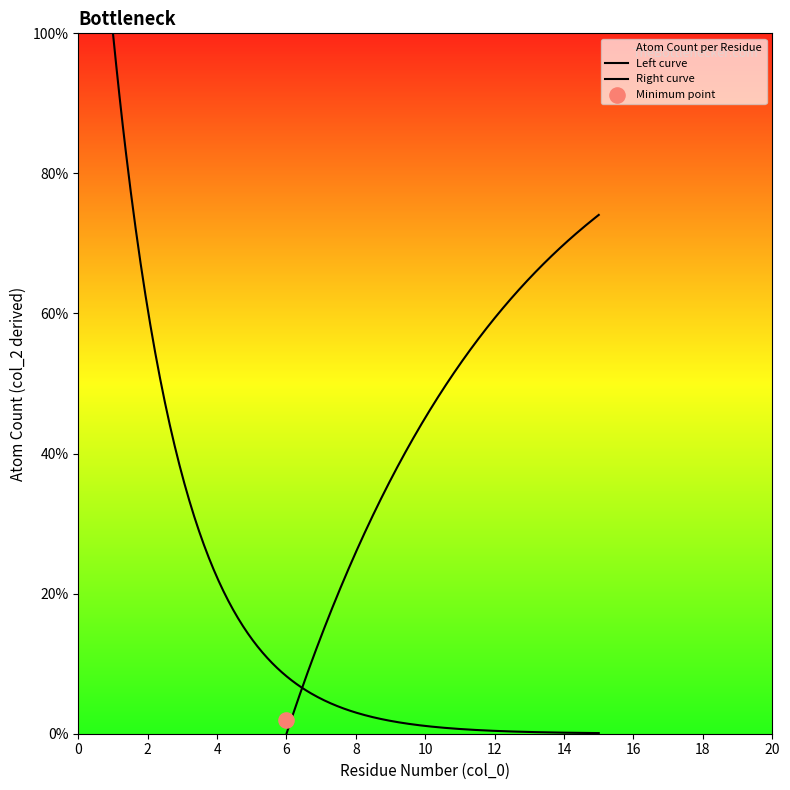

What is the change in value from 3 to 6?

+3